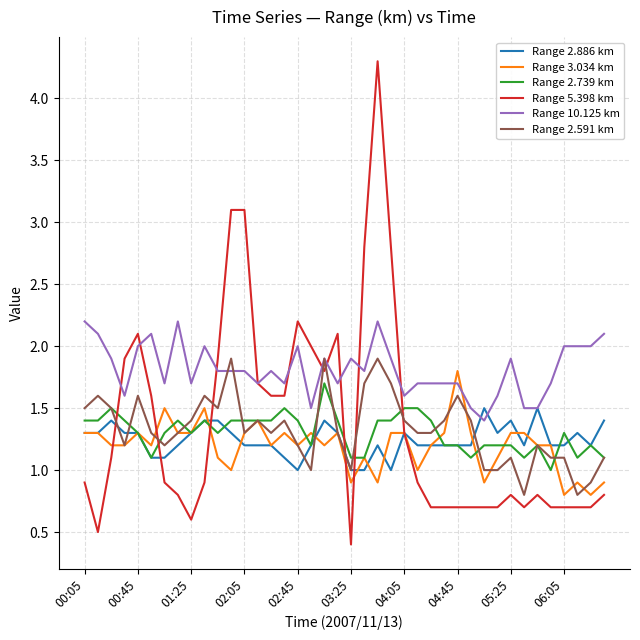

What is the highest value of the Range 2.591 km series?

1.9